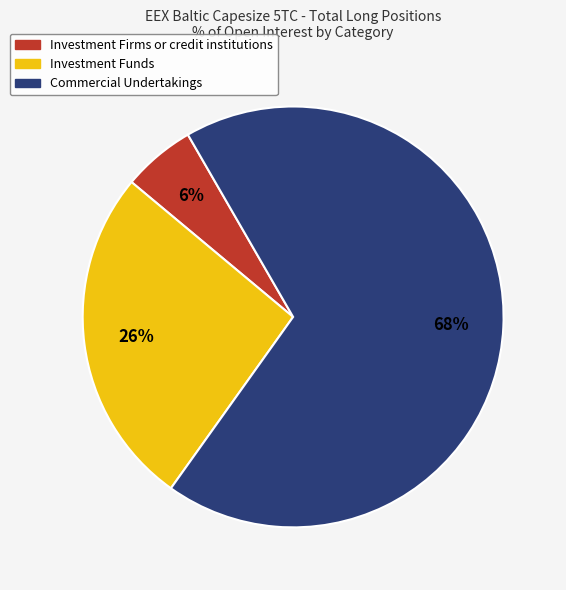

How many slices are in this pie chart?

3